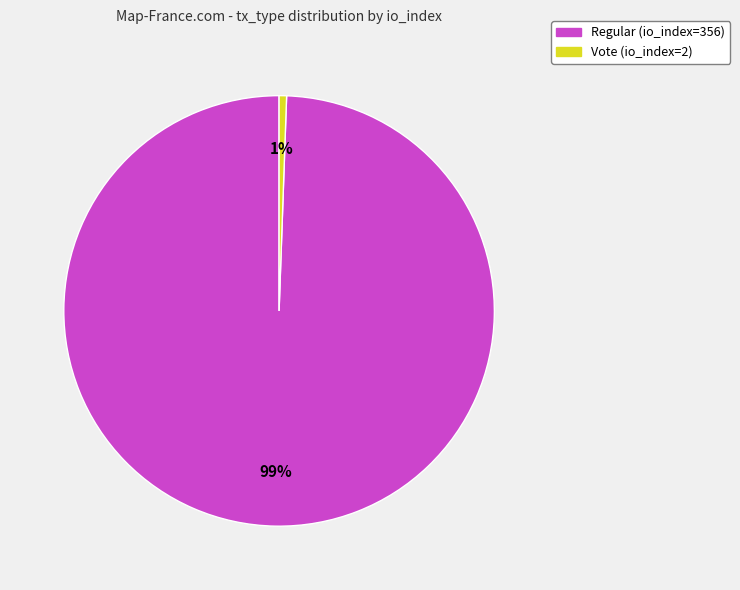

Combined, do Regular (io_index=356) and Vote (io_index=2) account for over 50%?

Yes